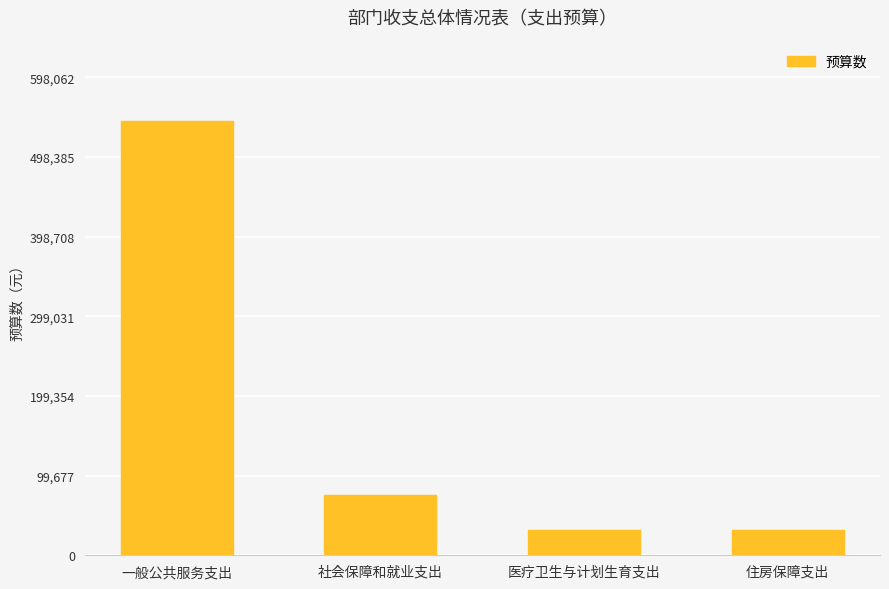

True or false: the data shows 75286.5 at 社会保障和就业支出.

True